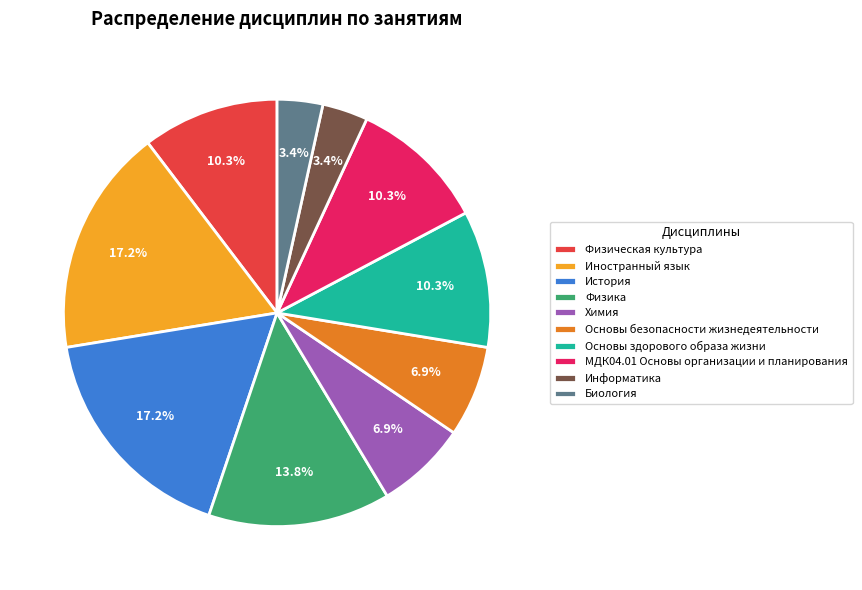

Approximately how many times larger is the value at Основы здорового образа жизни compared to Биология?

3.0